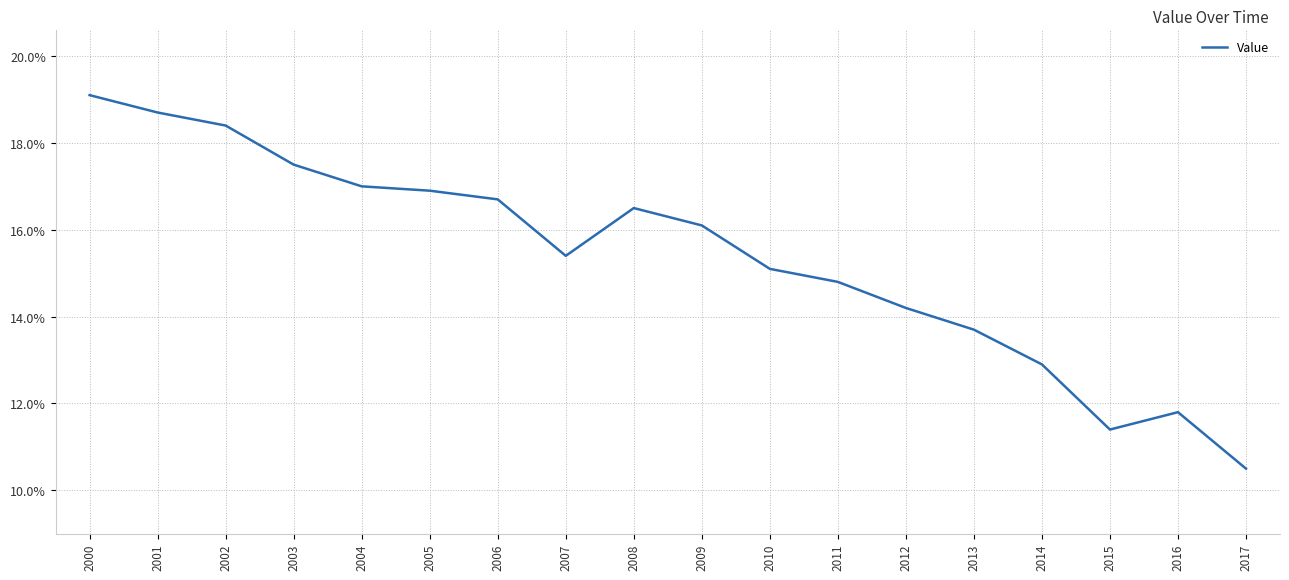

Reading left to right, list all the values displayed in this chart.

2000=19.1	2001=18.7	2002=18.4	2003=17.5	2004=17.0	2005=16.9	2006=16.7	2007=15.4	2008=16.5	2009=16.1	2010=15.1	2011=14.8	2012=14.2	2013=13.7	2014=12.9	2015=11.4	2016=11.8	2017=10.5